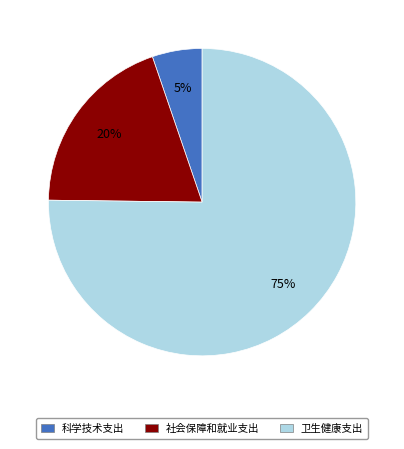

To the nearest percent, what is the difference between the largest and smallest slice percentages?

70%